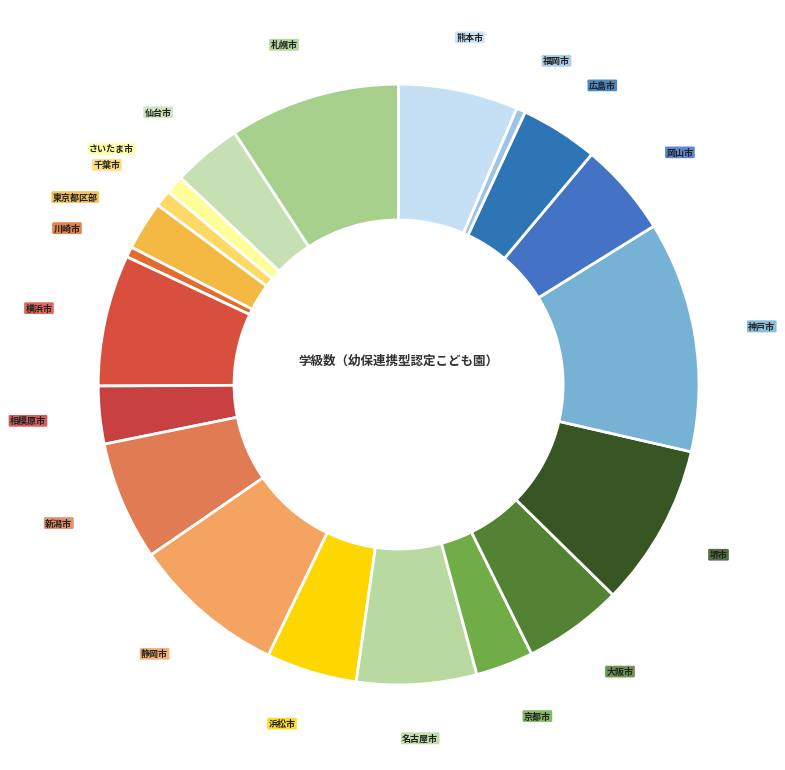

What is the smallest slice in the pie chart?

福岡市